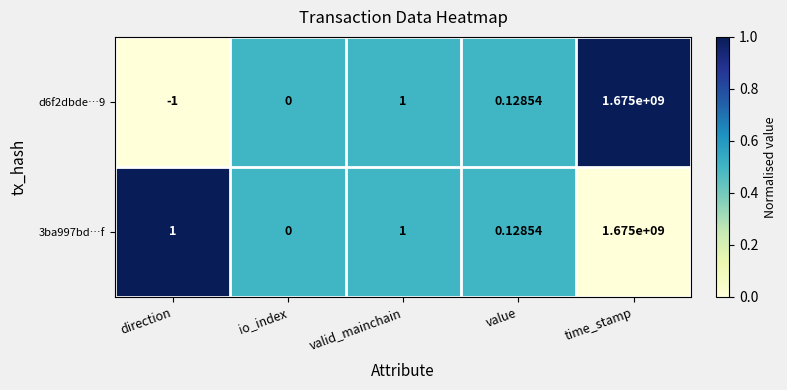

Which label corresponds to the largest value in the chart?

time_stamp